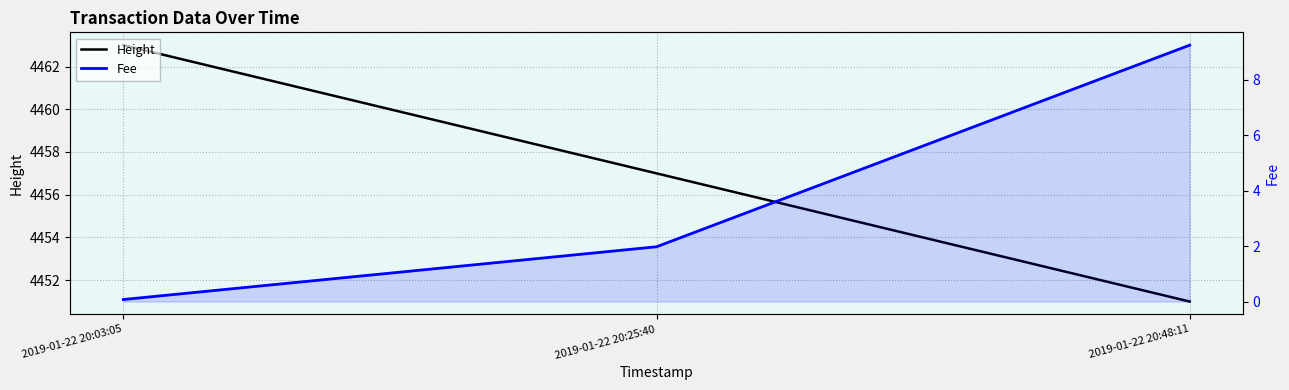

What is the maximum value shown in the chart?

4463.0